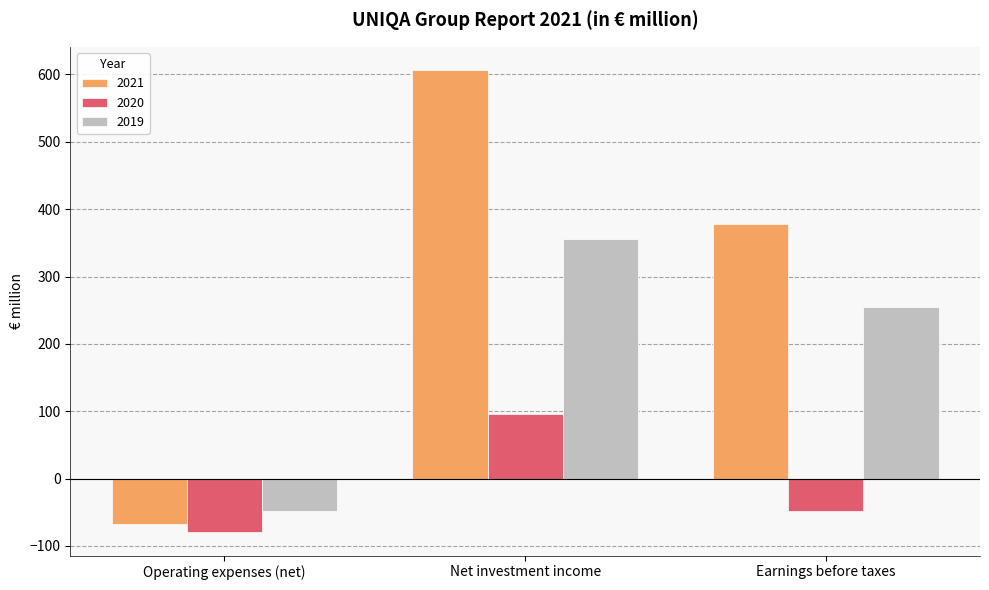

How many negative values does the 2020 series have?

2